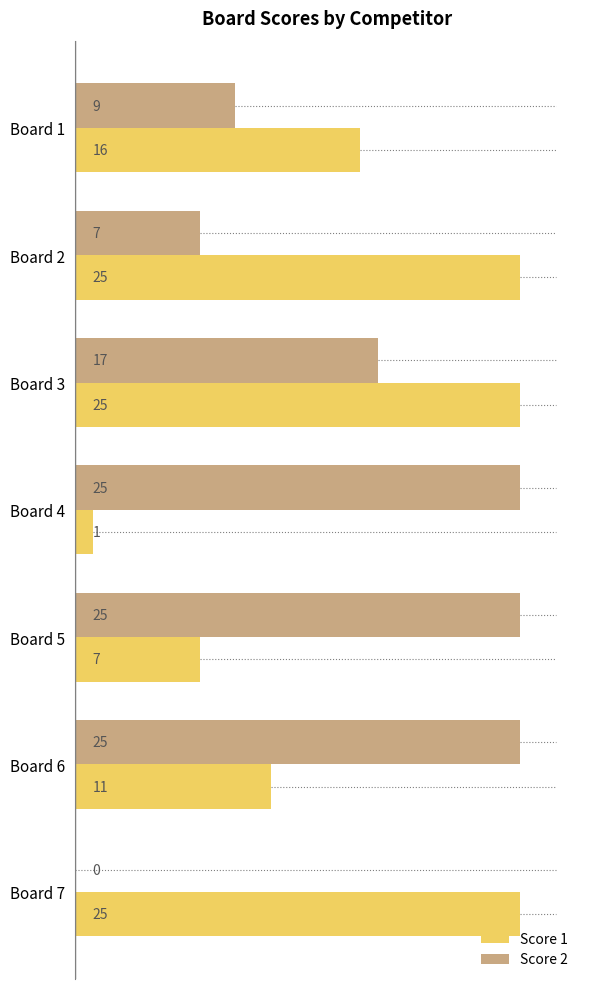

What is the total value across all series at Board 7?

25